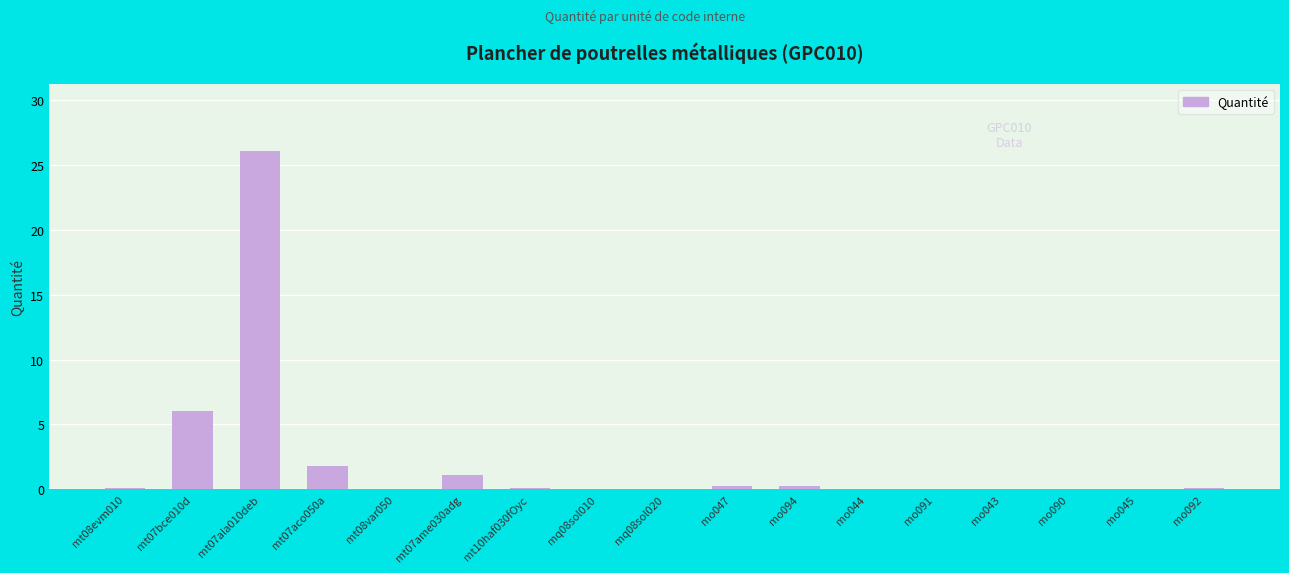

What is the difference between the values at mo047 and mt07aco050a?

1.6